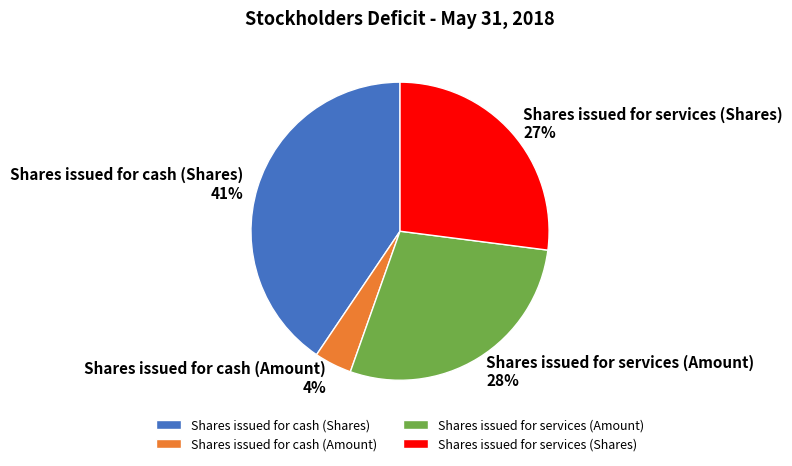

Does Shares issued for services (Shares) represent more than half of the total?

No